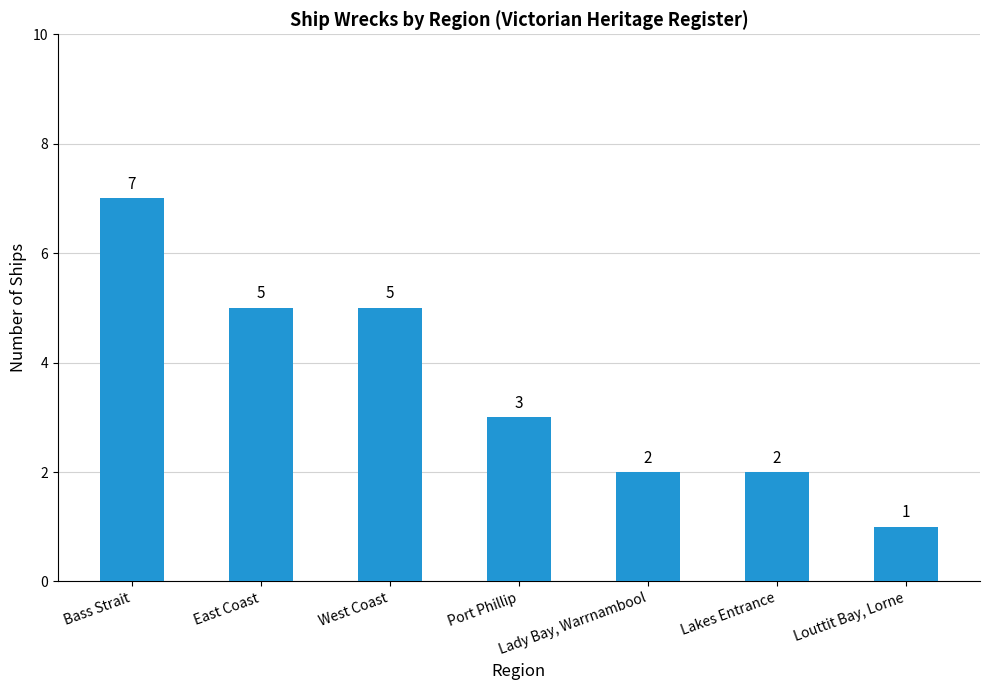

What is the difference between the maximum and minimum values?

6